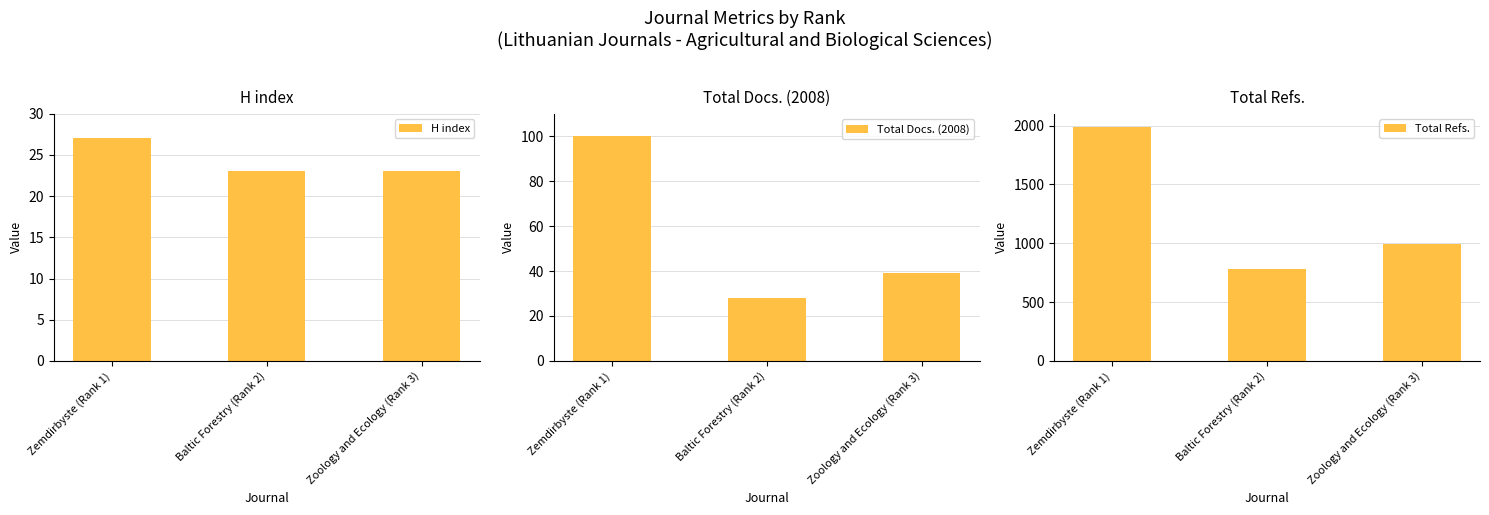

What is the difference between the highest and lowest values at Baltic Forestry (Rank 2)?

754